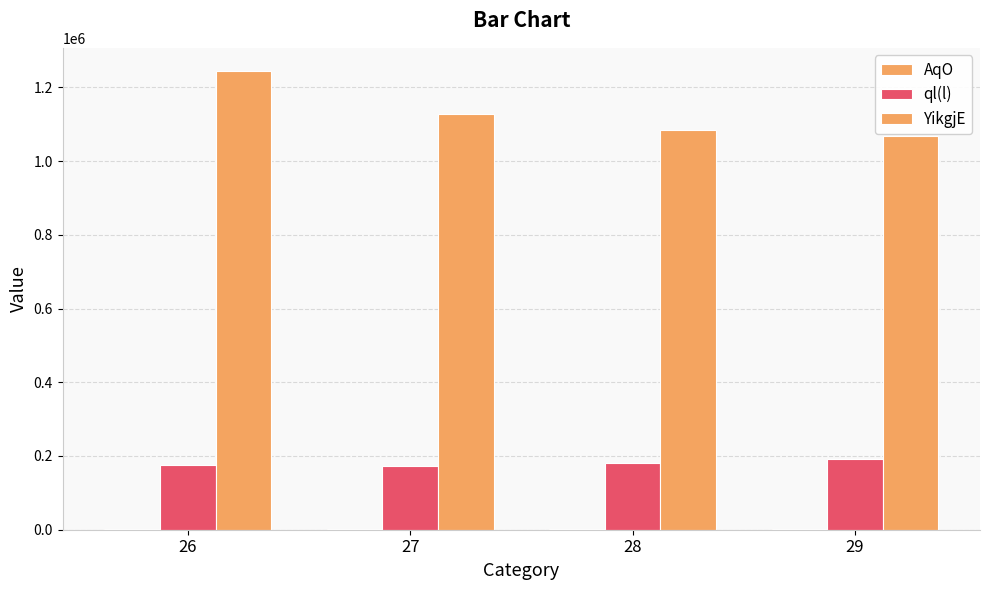

List the series in order of their overall mean, highest first.

YikgjE, ql(l), AqO